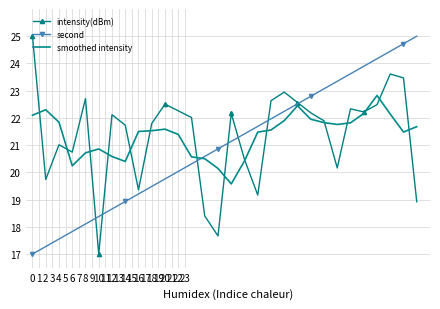

What is the highest value of the smoothed intensity series?

22.8